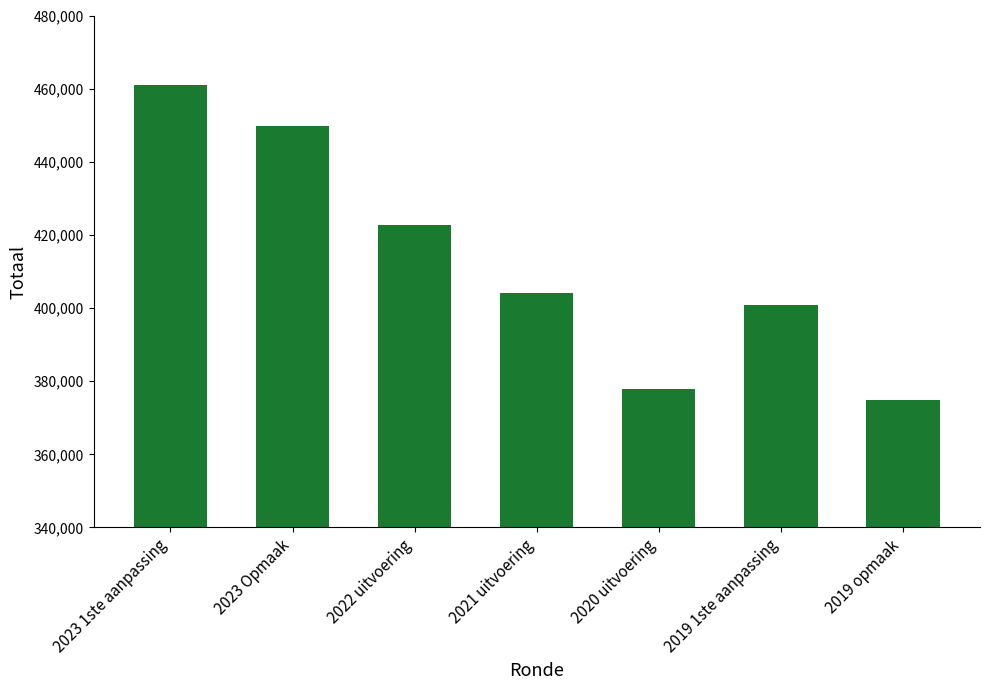

What is the label of the 1st bar from the right?

2019 opmaak